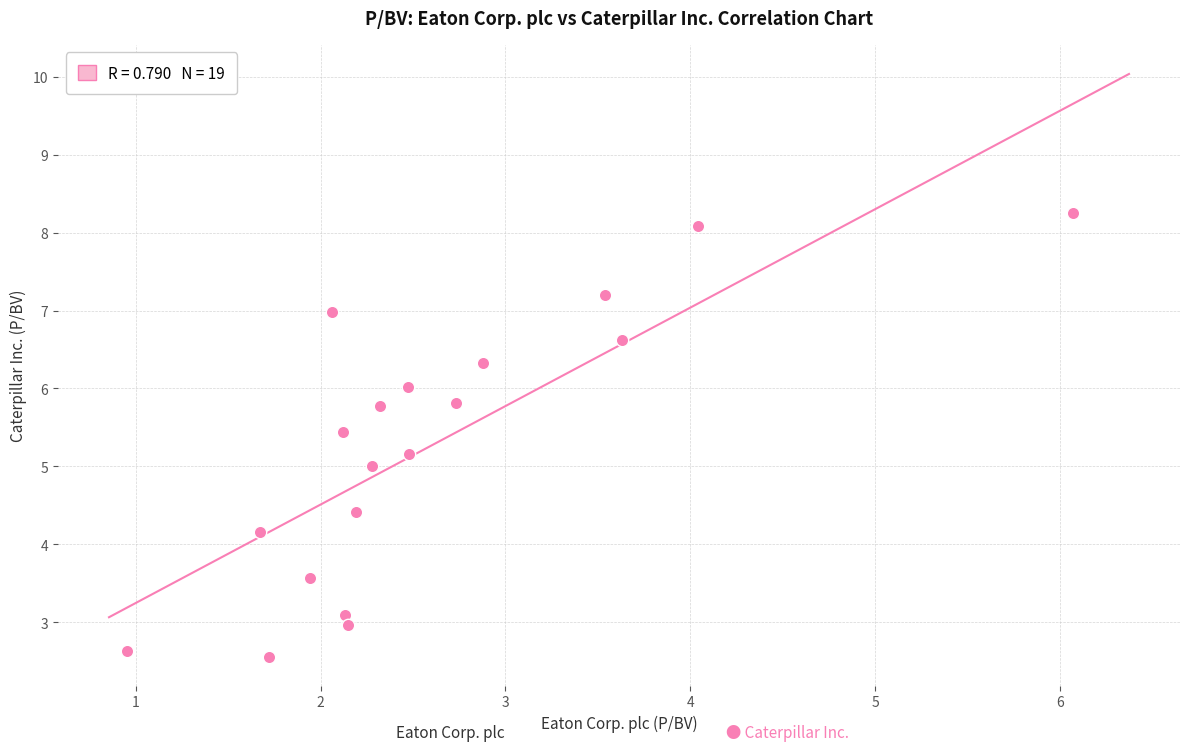

What is the range of X values (max minus min)?

5.1